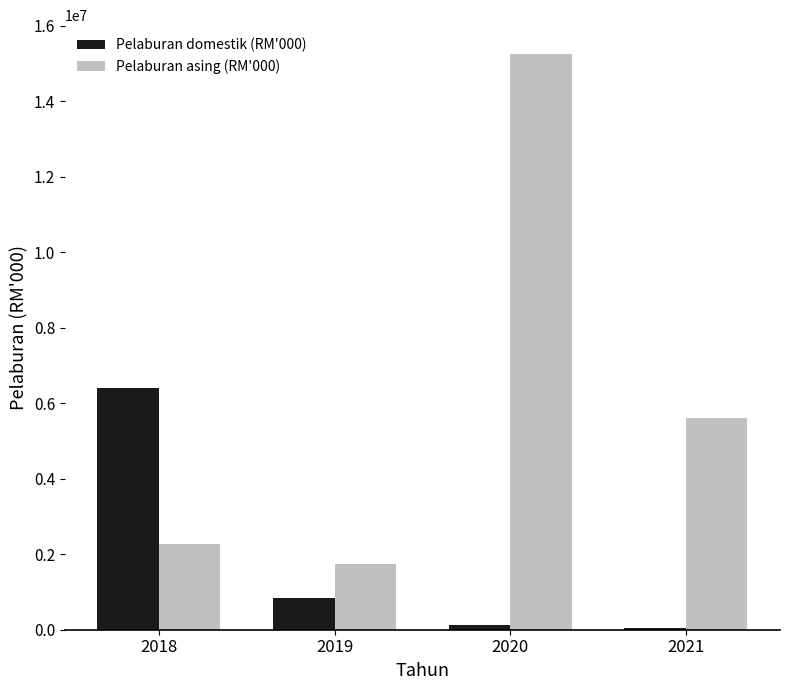

Reading left to right, extract all data points from this chart.

Pelaburan domestik (RM'000): 2018=6400629.0	2019=837403.2	2020=122923.5	2021=49887.8
Pelaburan asing (RM'000): 2018=2259110.5	2019=1745140.0	2020=15251561.8	2021=5618044.6